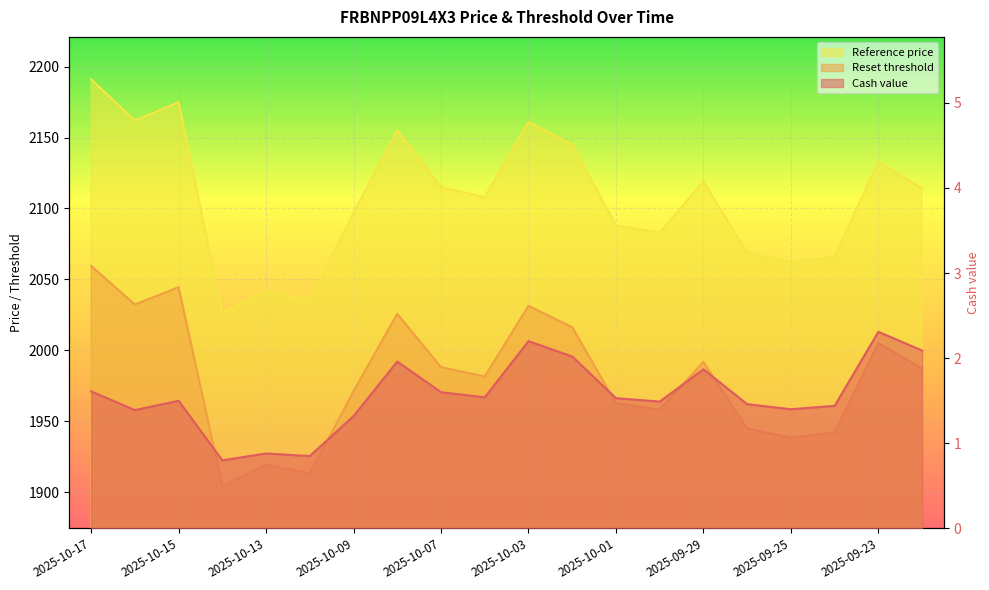

The value of Reference price at 2025-10-08 is 3013.7. True or false?

False